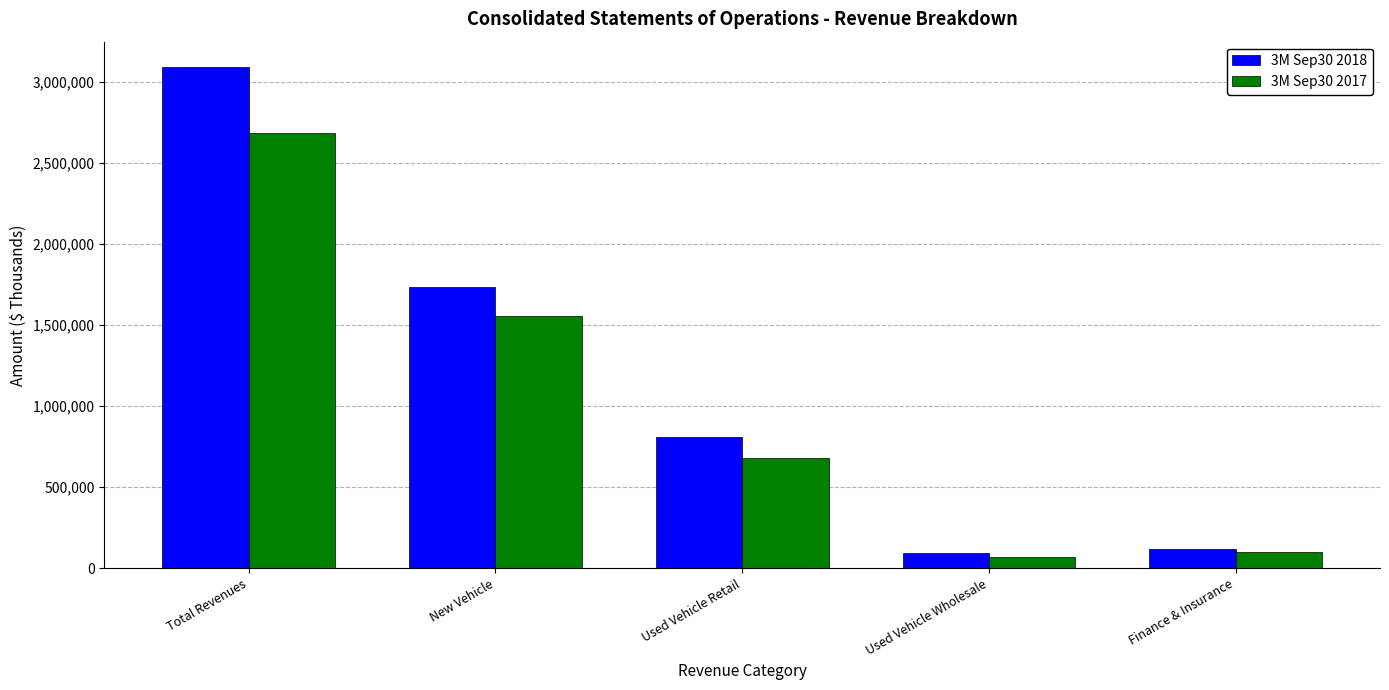

Which series changed the most between New Vehicle and Used Vehicle Wholesale?

3M Sep30 2018